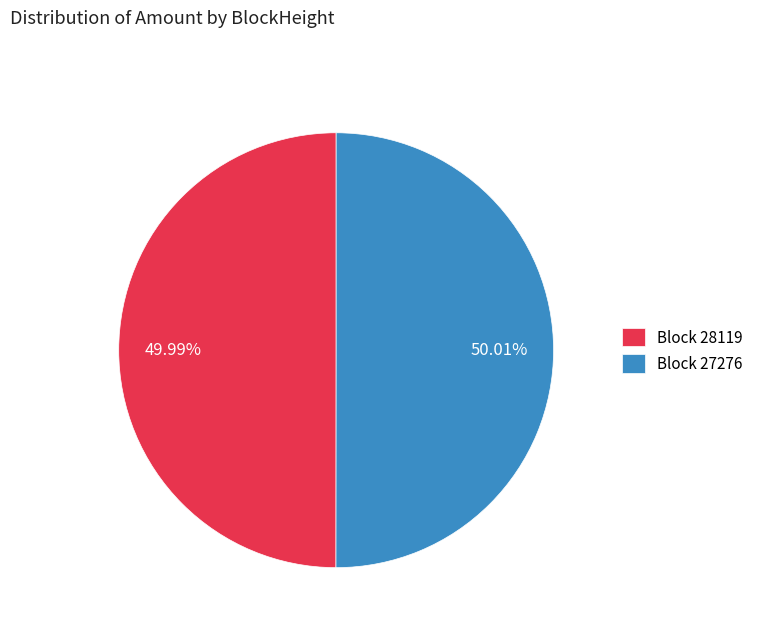

Count the number of slices in the pie.

2